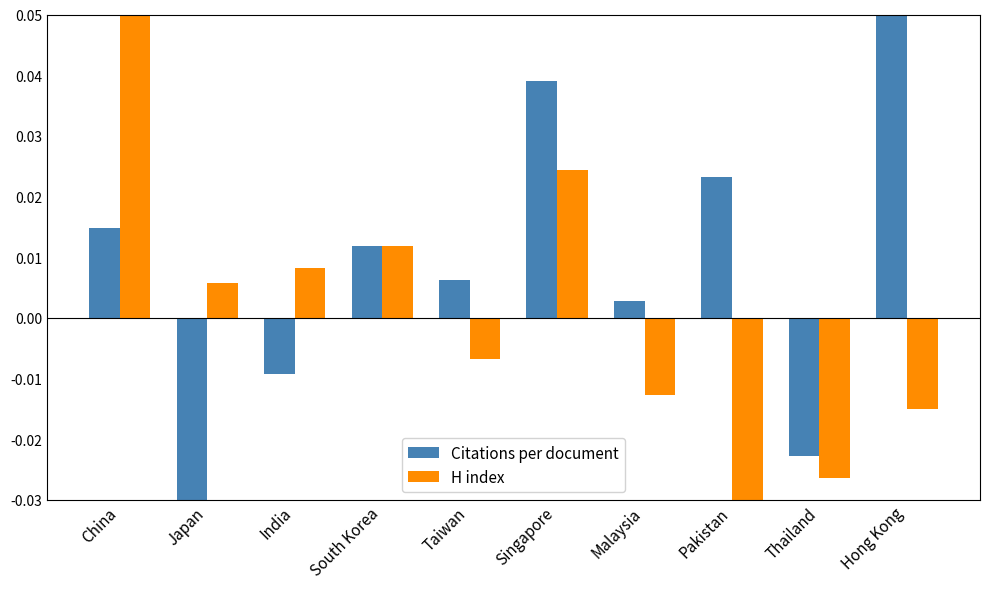

Is the value of H index at Singapore greater than the value of Citations per document at Japan?

Yes